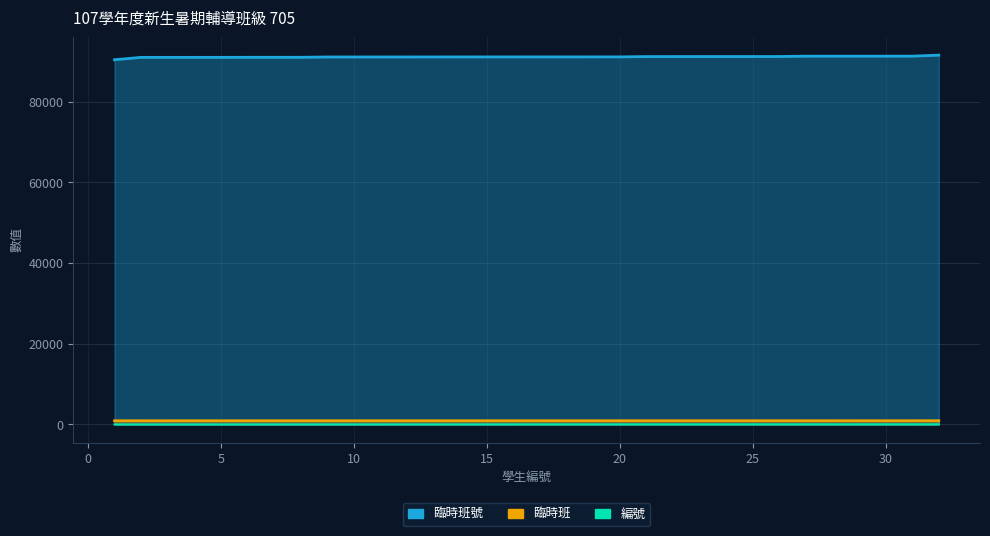

Which category has the lowest value in the 臨時班號 series?

1